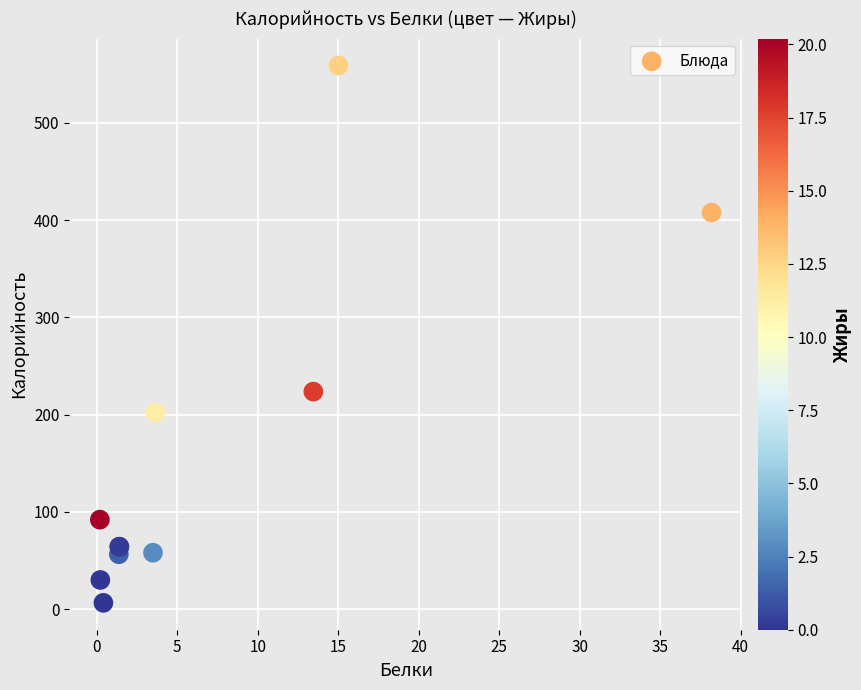

What Y value in the scatter plot is closest to 282?

223.7